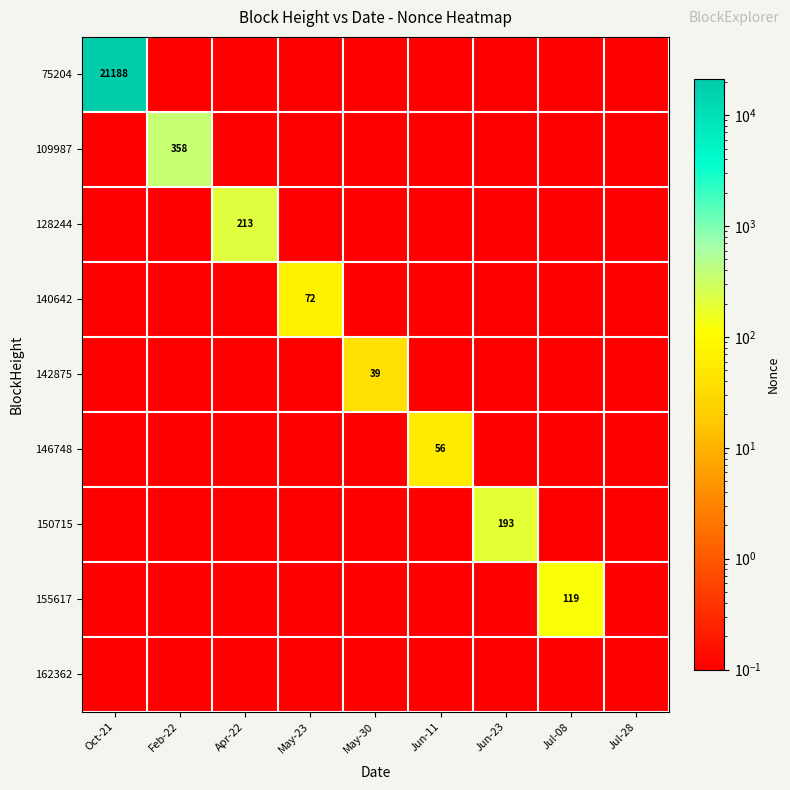

True or false: 142875 has a value of 39.0 at May-30.

True